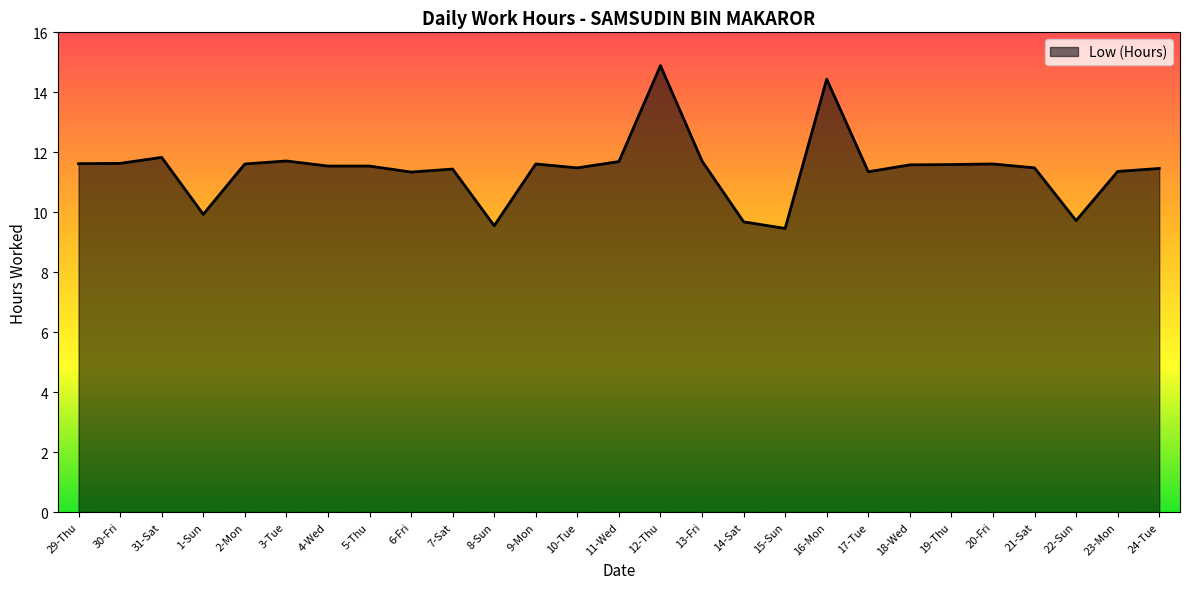

What is the minimum value shown in the chart?

9.5